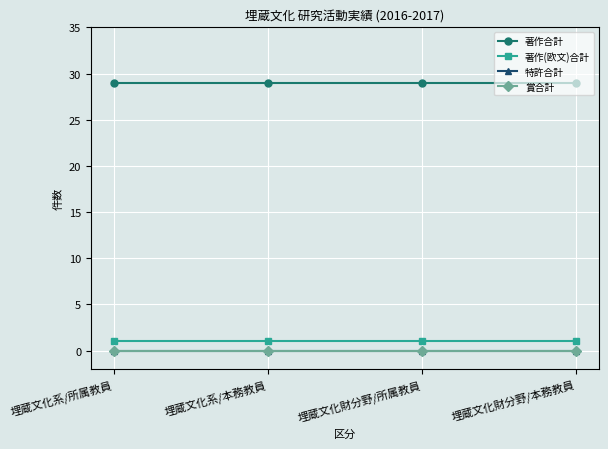

Does the chart have visible grid lines?

Yes